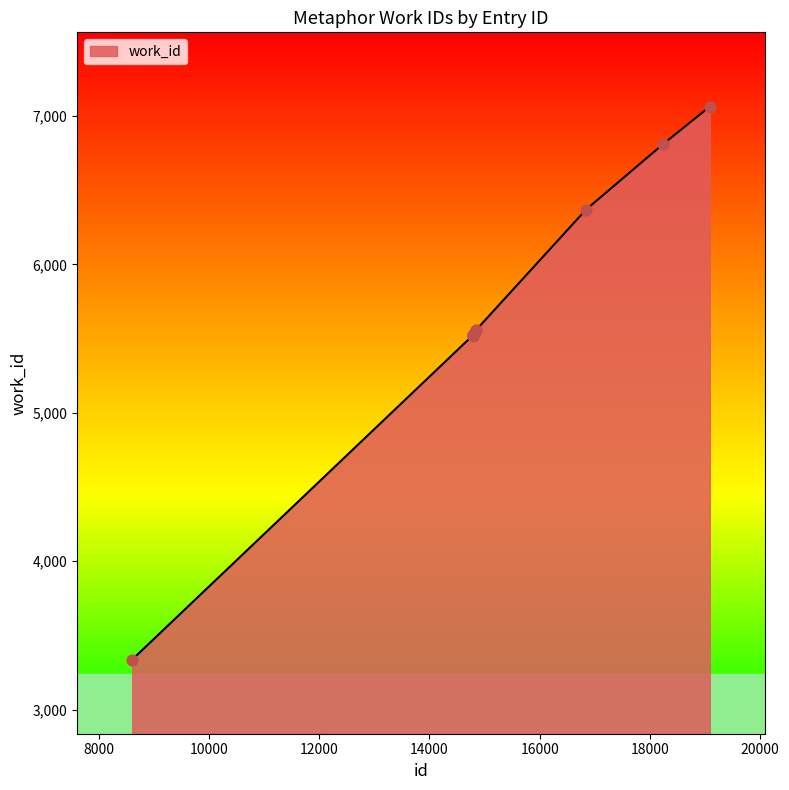

What is the difference between the maximum and minimum values?

3726